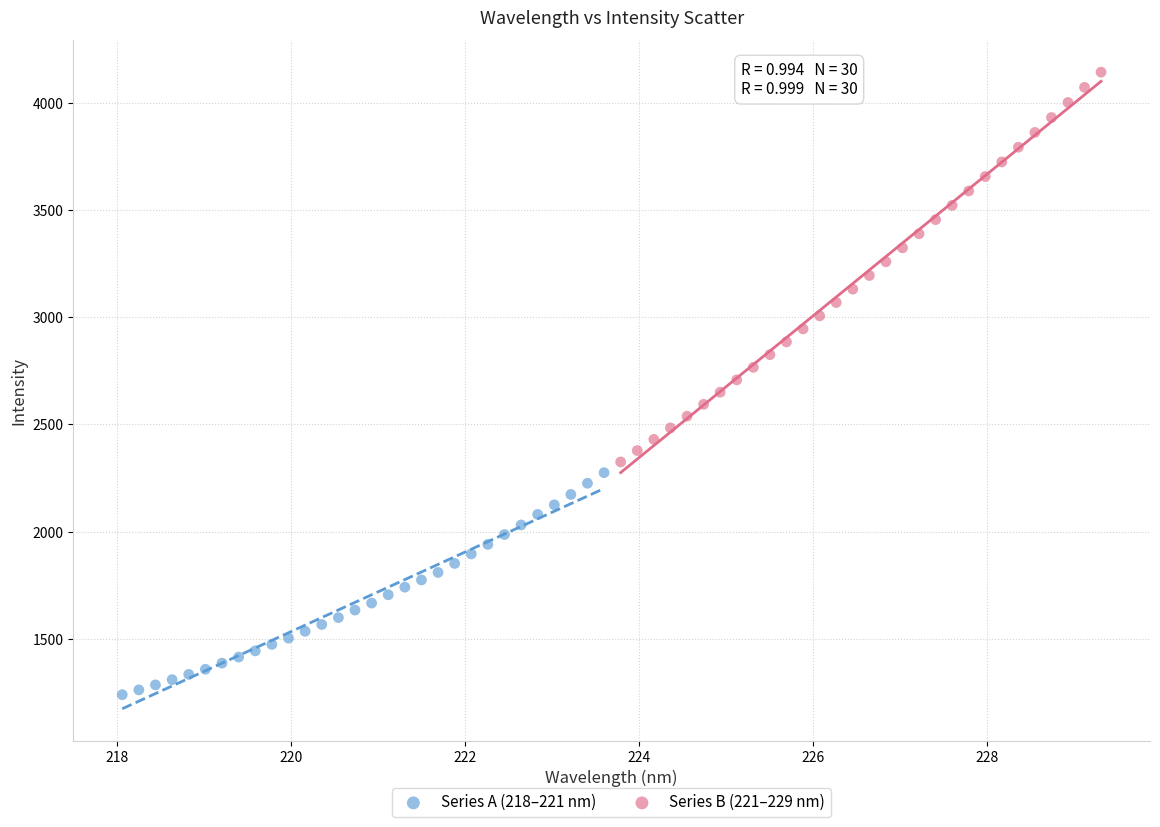

Which series has the largest Y range (max minus min)?

Series B (221–229 nm)